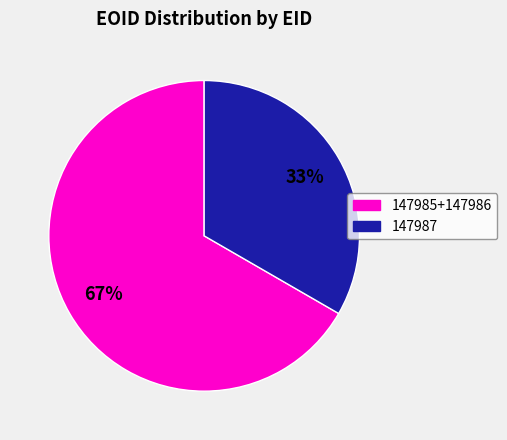

Is there a majority slice in this chart?

Yes